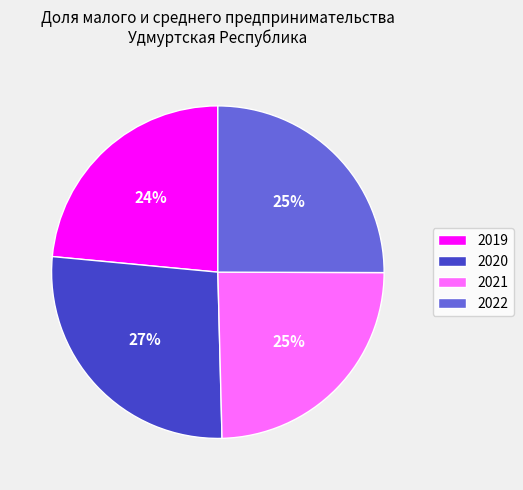

To the nearest percent, what percentage of the pie is 2021?

25%